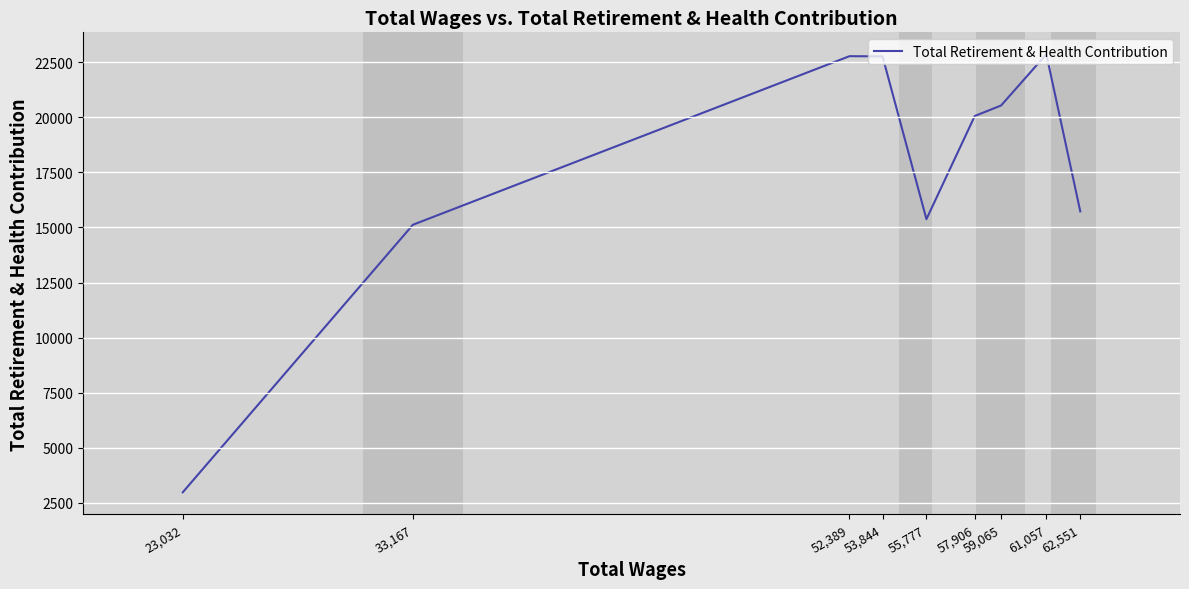

What is the approximate value at 52,389, to the nearest 10?

22770